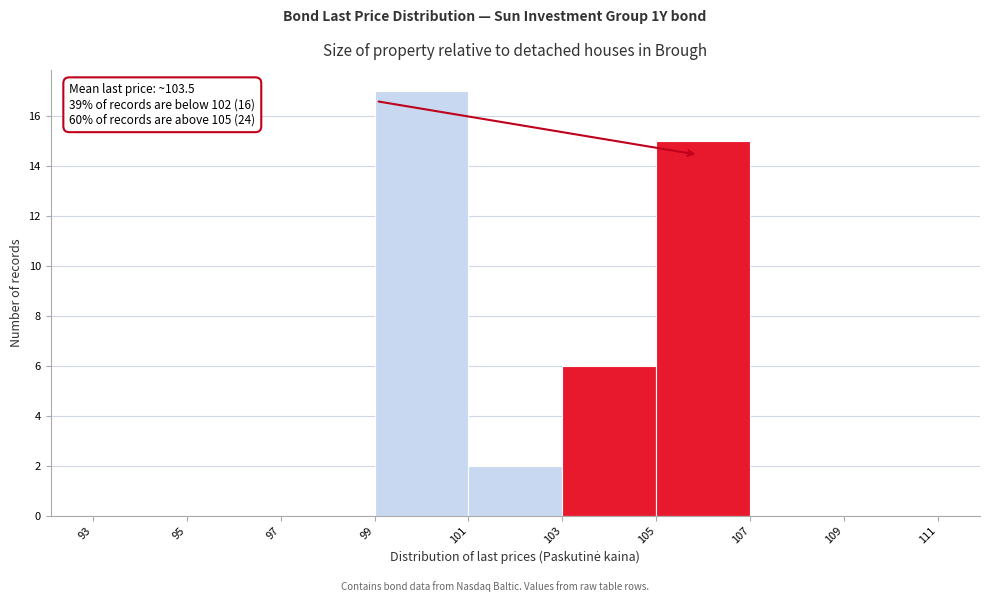

Over which range of the x-axis is the bar tallest?

99 to 101